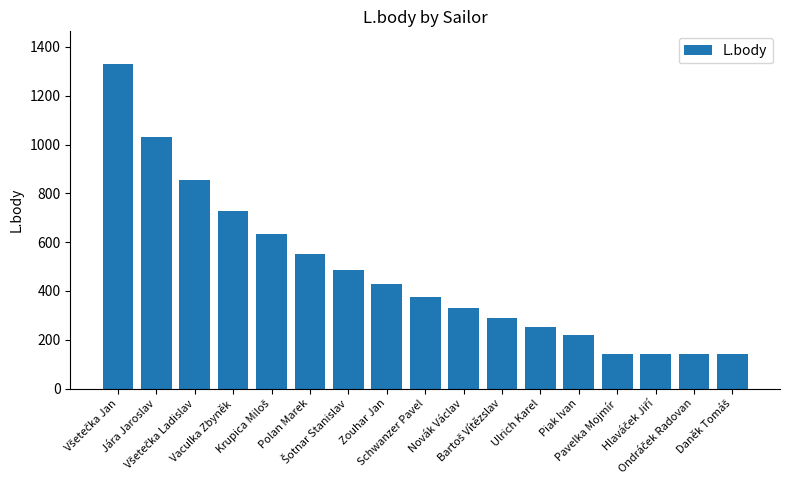

What is the maximum value shown in the chart?

1331